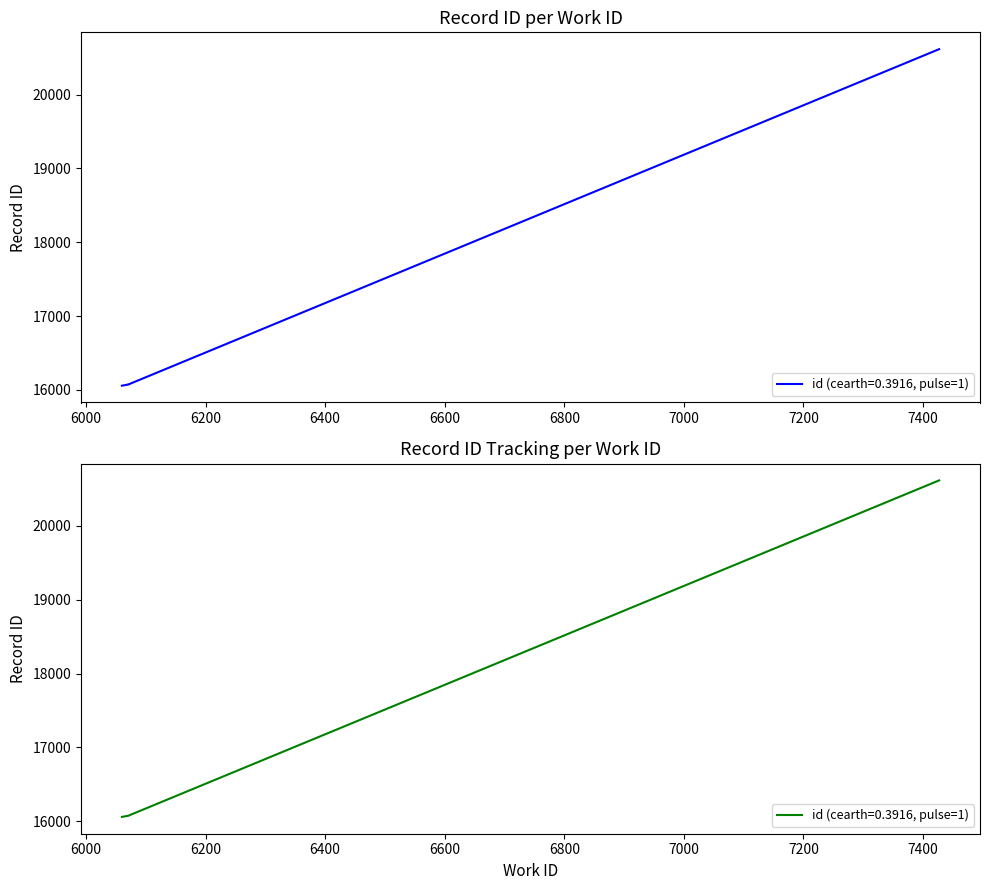

Which label corresponds to the largest value in the chart?

7427